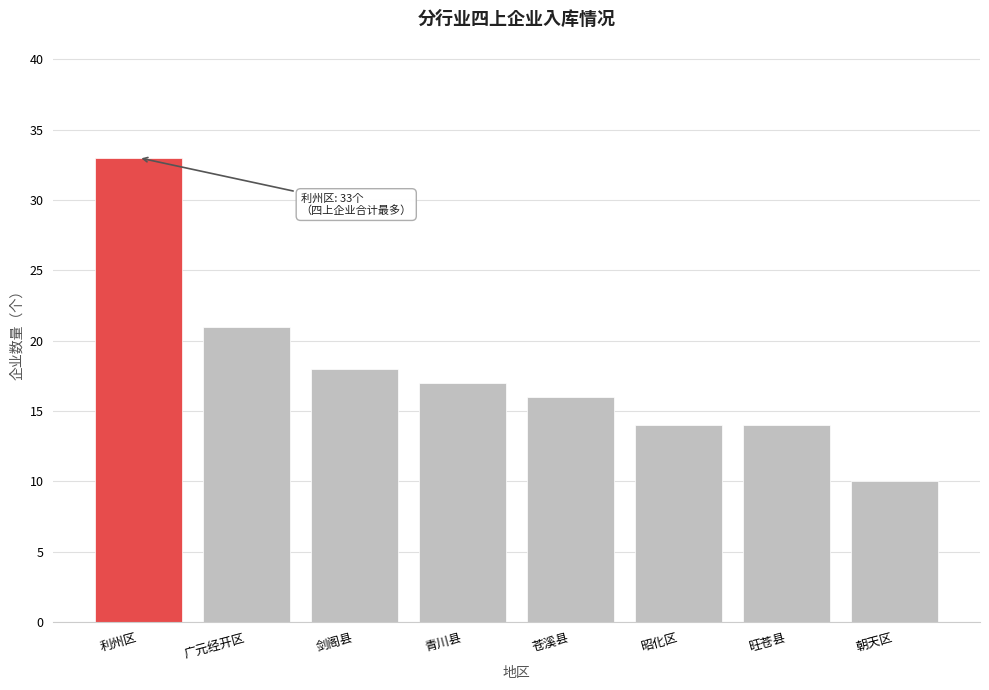

Reading left to right, transcribe all the data shown in this chart.

33	21	18	17	16	14	14	10